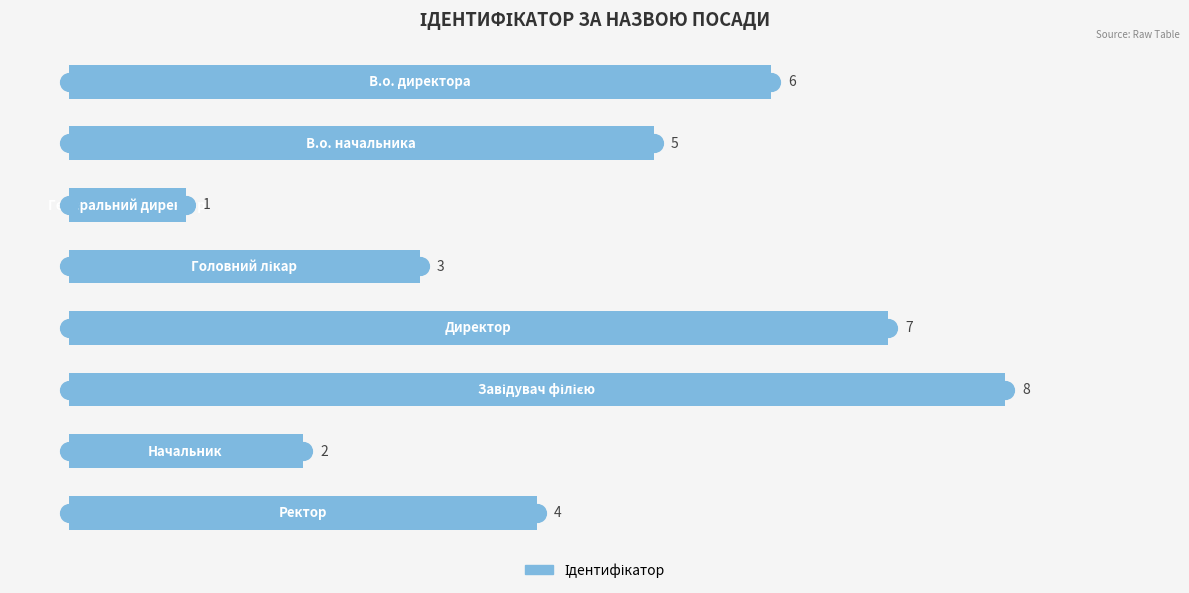

Approximately how many times larger is the value at −2 compared to 7?

1.5